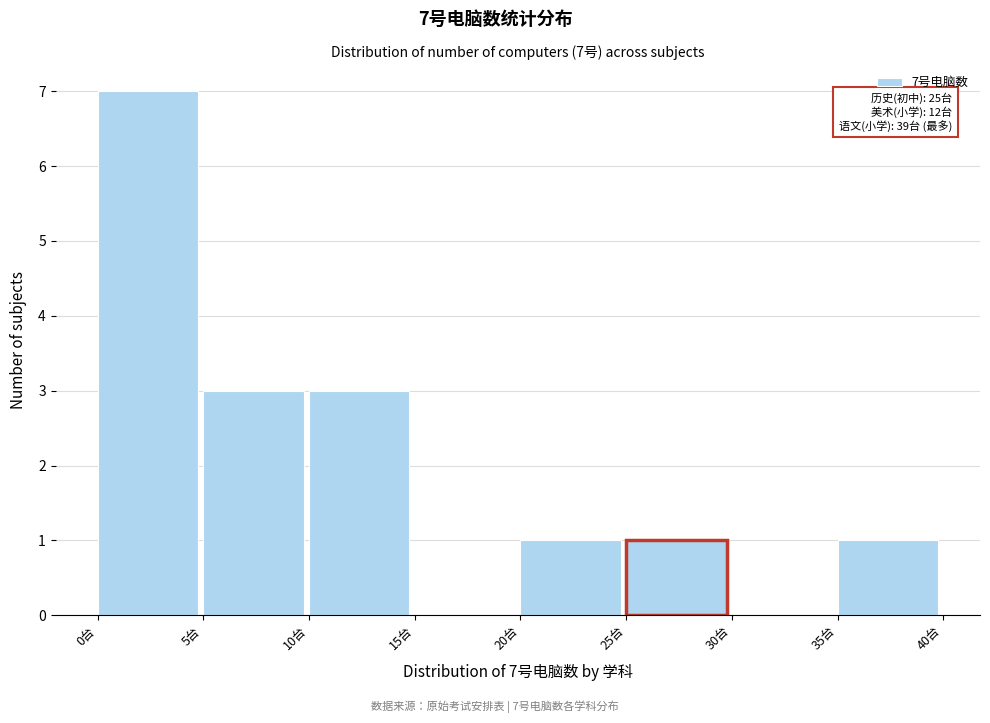

Over which range of the x-axis is the bar tallest?

0 to 5